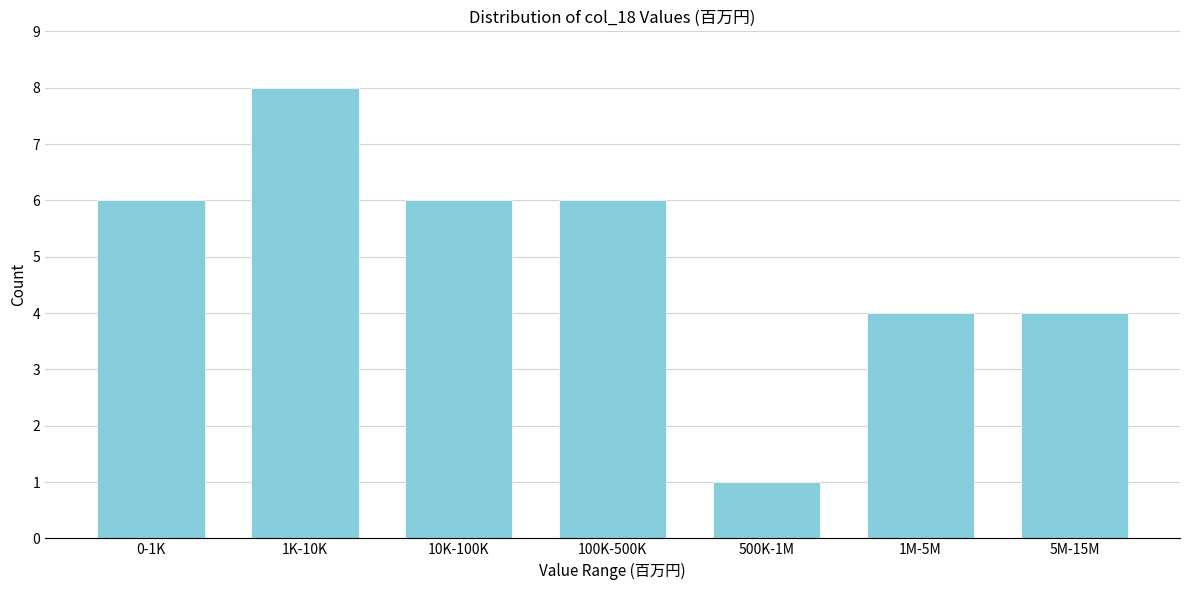

Reading left to right, extract all data points from this chart.

6	8	6	6	1	4	4